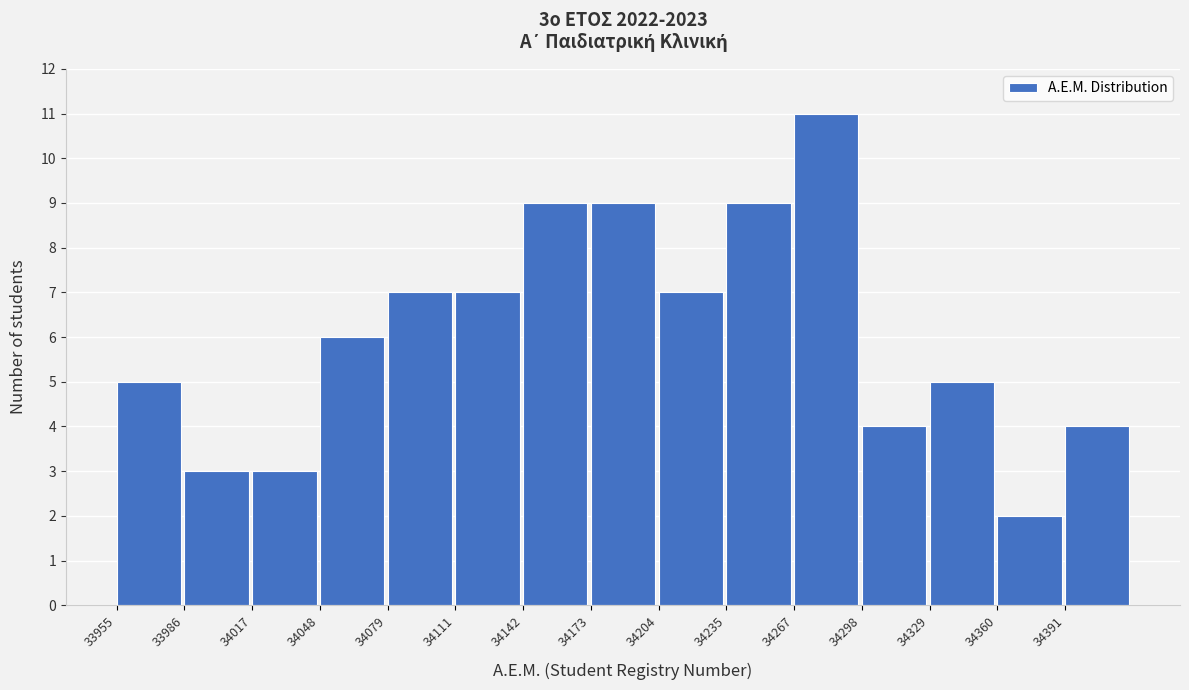

Over which range of the x-axis is the bar tallest?

34265 to 34300